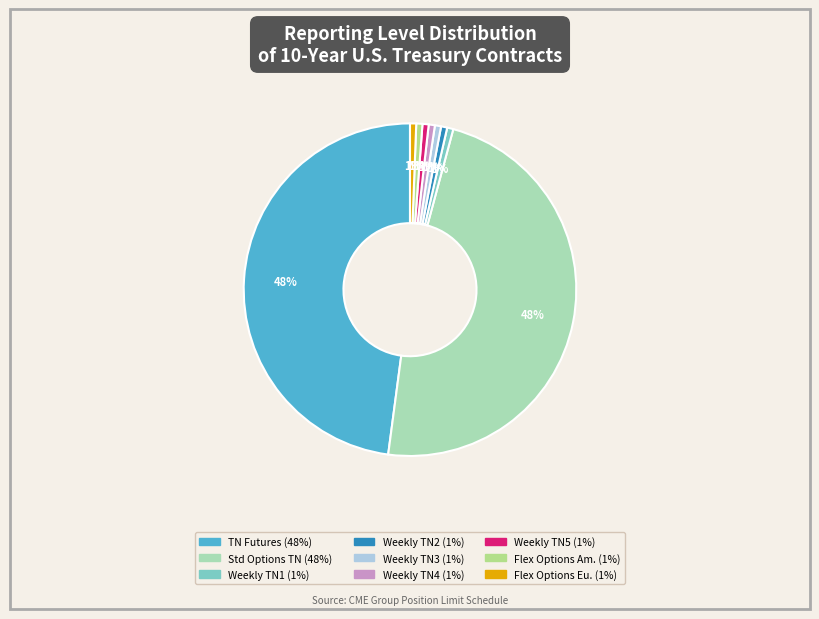

To the nearest percent, what is the average slice percentage?

11%